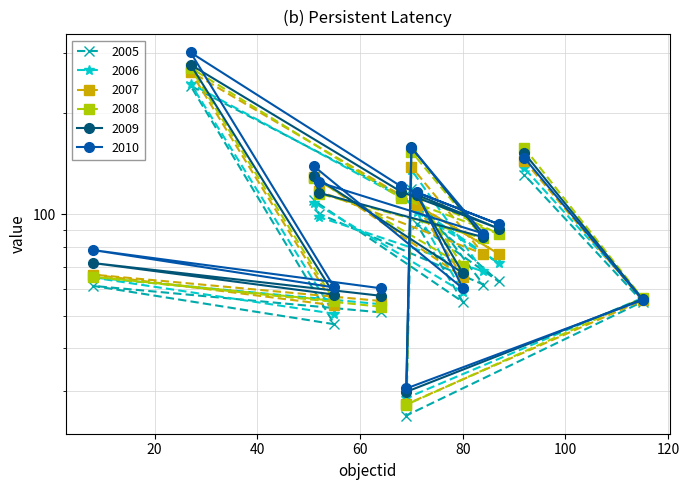

Reading left to right, list all the values displayed in this chart.

2005: 64=51.2	8=61.4	55=47.2	27=240.5	68=114.0	87=63.2	71=93.9	80=55.0	51=110.0	52=100.4	84=61.9	70=118.8	69=25.3	115=55.0	92=130.9
2006: 64=54.1	8=64.9	55=50.7	27=244.1	68=112.4	87=71.7	71=101.6	80=58.8	51=108.3	52=98.2	84=67.7	70=135.5	69=28.5	115=56.5	92=136.9
2007: 64=55.3	8=66.3	55=53.7	27=265.0	68=113.8	87=76.4	71=106.5	80=65.2	51=129.3	52=117.2	84=76.3	70=138.4	69=27.3	115=55.6	92=144.2
2008: 64=53.2	8=65.3	55=55.4	27=272.0	68=111.7	87=87.5	71=114.0	80=70.4	51=128.1	52=115.2	84=84.9	70=153.4	69=27.2	115=56.4	92=157.4
2009: 64=57.3	8=71.7	55=57.8	27=277.8	68=116.7	87=90.8	71=114.4	80=67.0	51=130.0	52=115.8	84=85.6	70=158.0	69=29.8	115=56.0	92=151.8
2010: 64=60.4	8=78.3	55=60.7	27=302.0	68=121.0	87=93.5	71=116.4	80=60.3	51=138.9	52=124.4	84=87.7	70=157.6	69=30.4	115=55.7	92=147.0